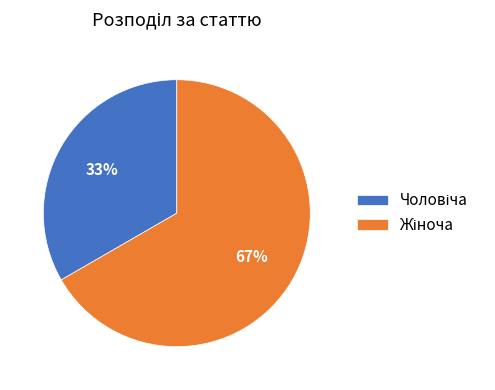

Does any single category account for the majority?

Yes